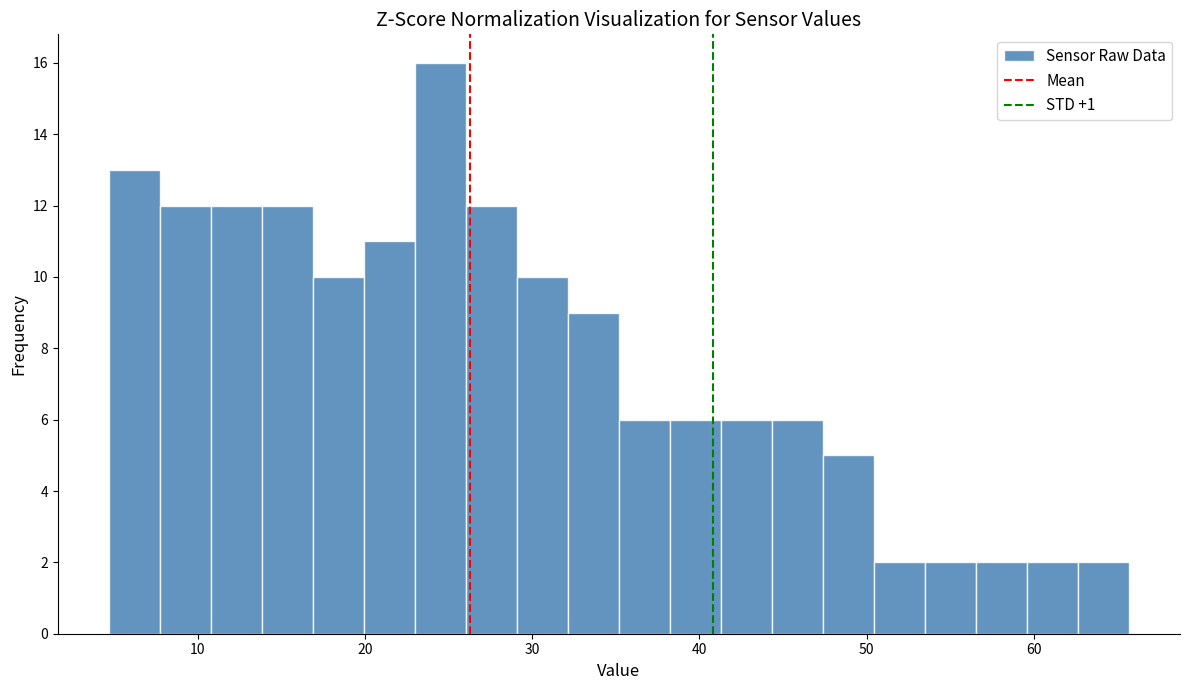

Read against the x-axis, roughly where is the centre of the tallest bar?

25